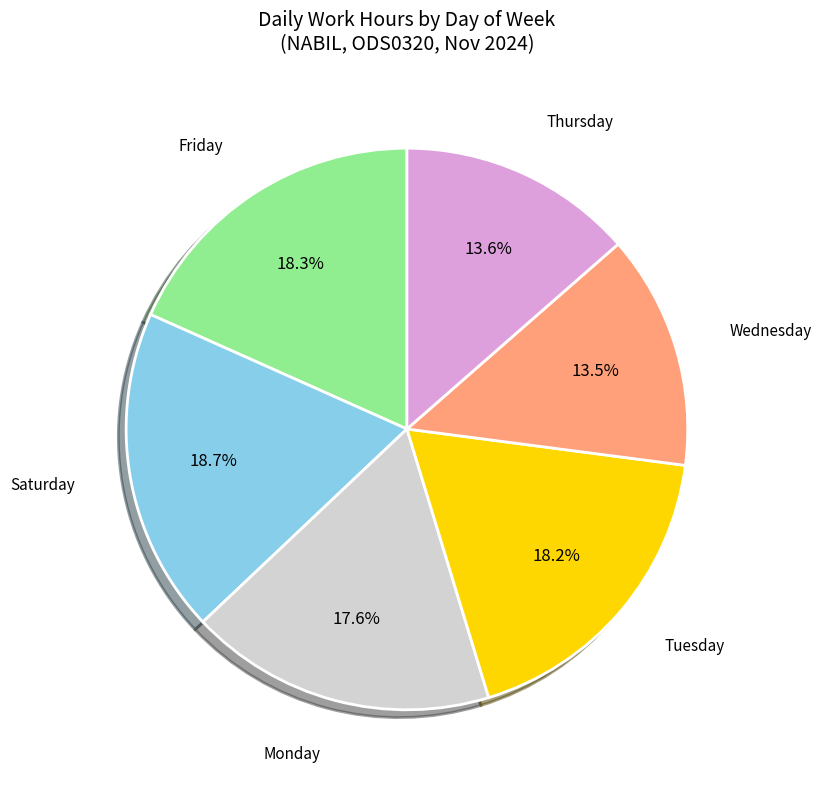

How many segments does this pie chart have?

6